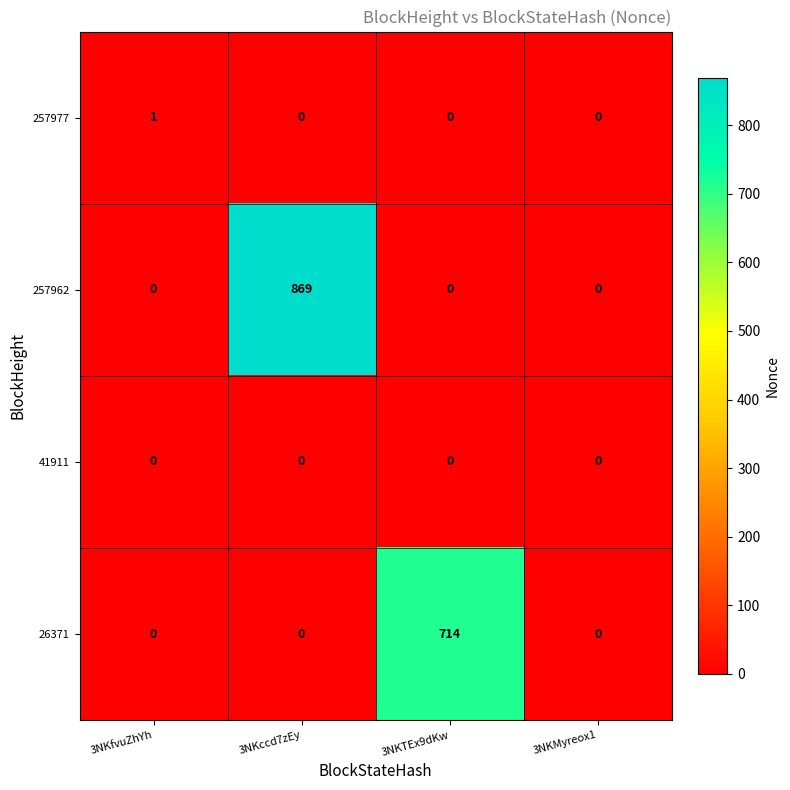

Which category has the highest value across all series?

3NKccd7zEy